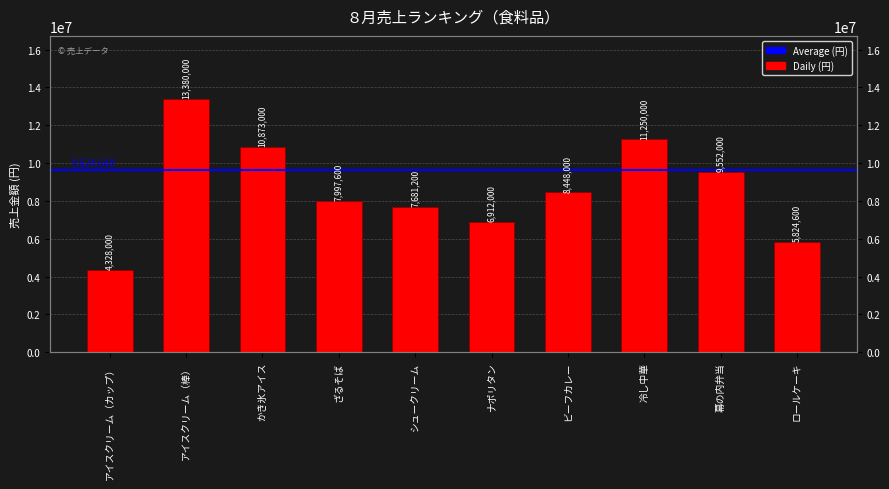

What is the label of the 6th bar from the right?

シュークリーム